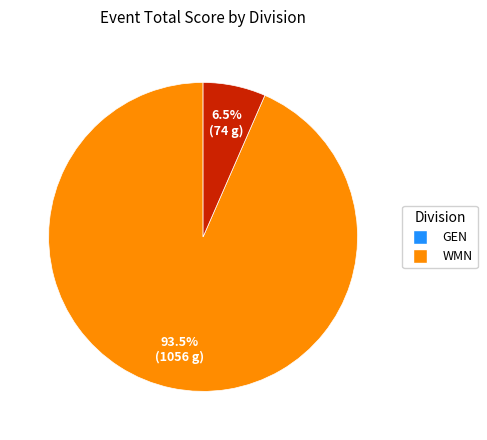

Is there any slice that represents more than half of the pie?

Yes